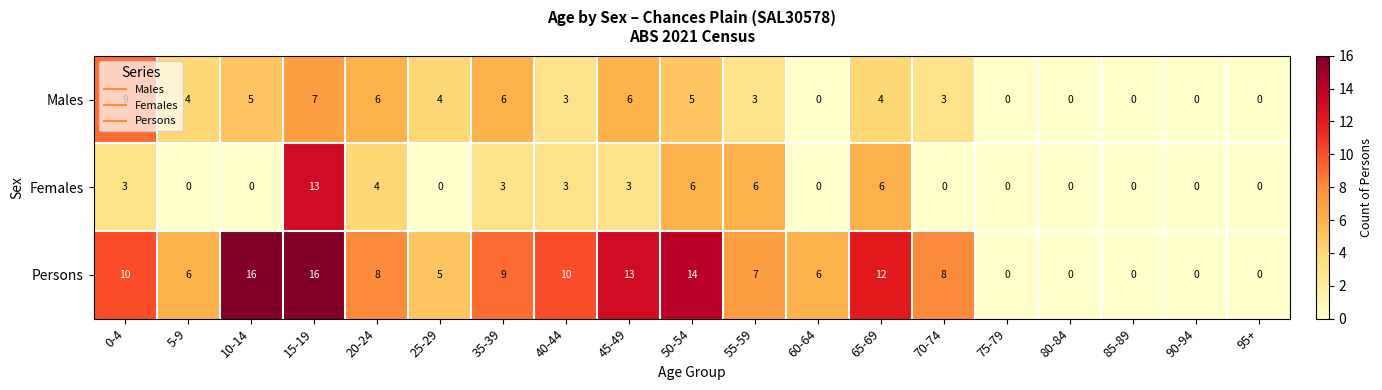

Rank the series by their average value, from lowest to highest.

Females, Males, Persons